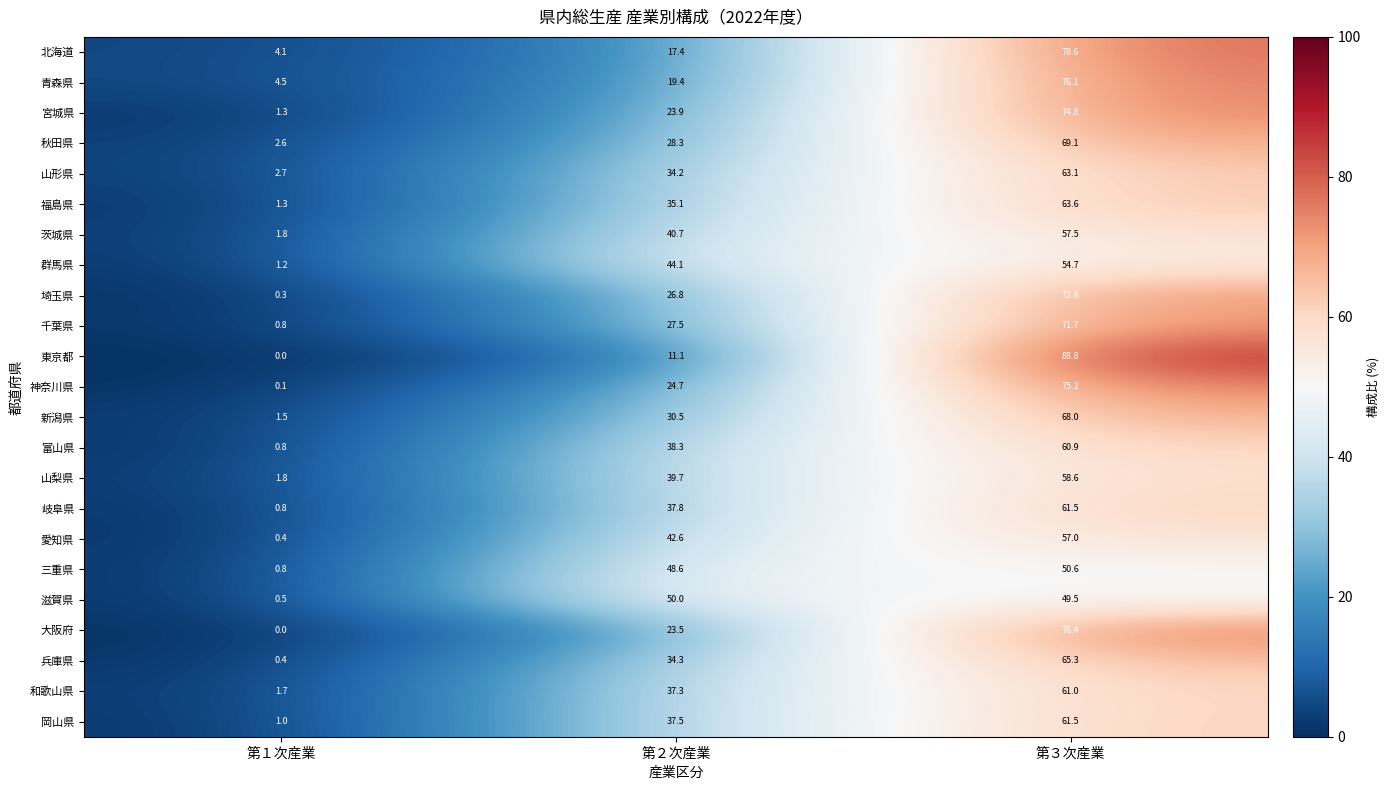

What is the sum of the 群馬県 values at 第１次産業 and 第２次産業?

45.3